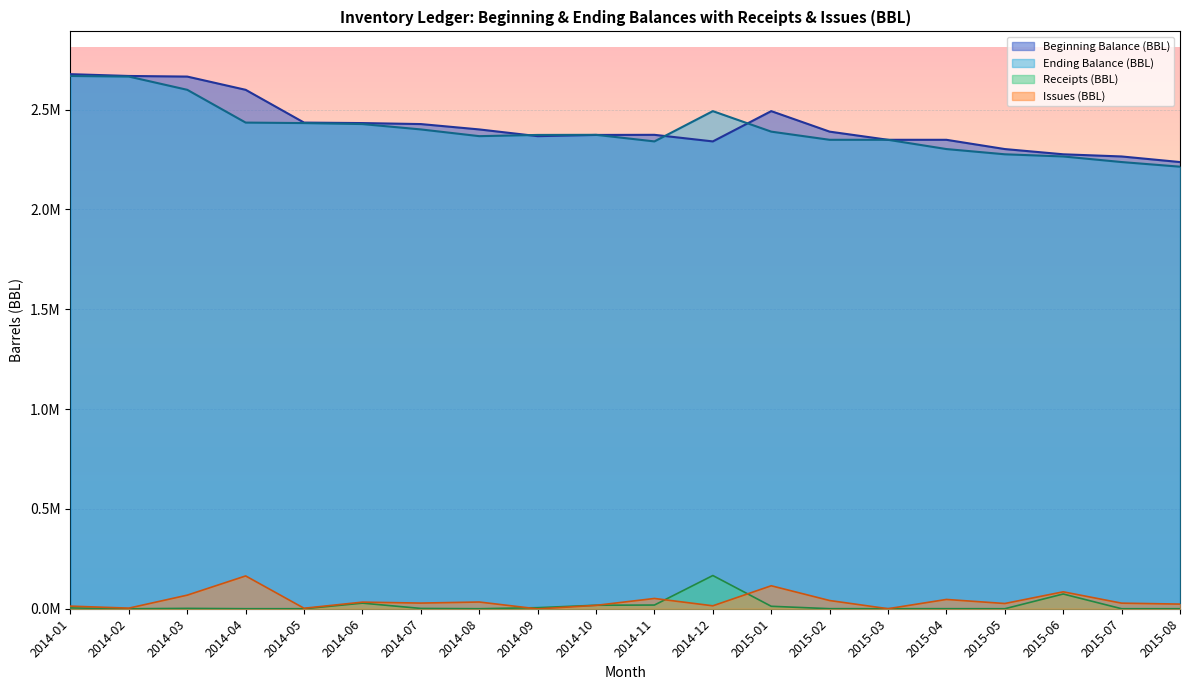

Where is Ending Balance (BBL) nearest to the value 2441544?

2014-04